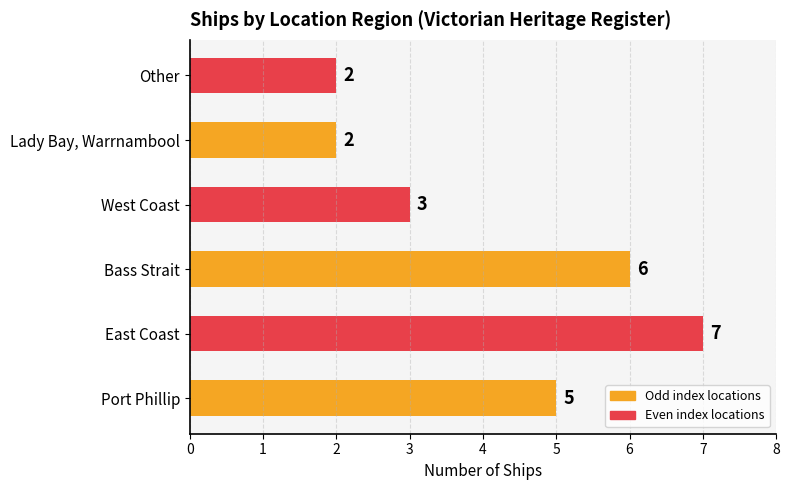

Approximately how many times larger is the value at Bass Strait compared to Lady Bay, Warrnambool?

3.0